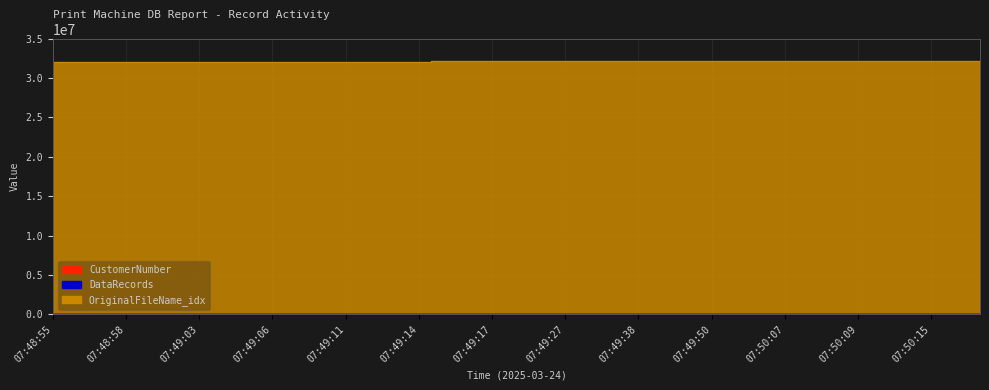

At which category is the sum across all series the highest?

07:50:17